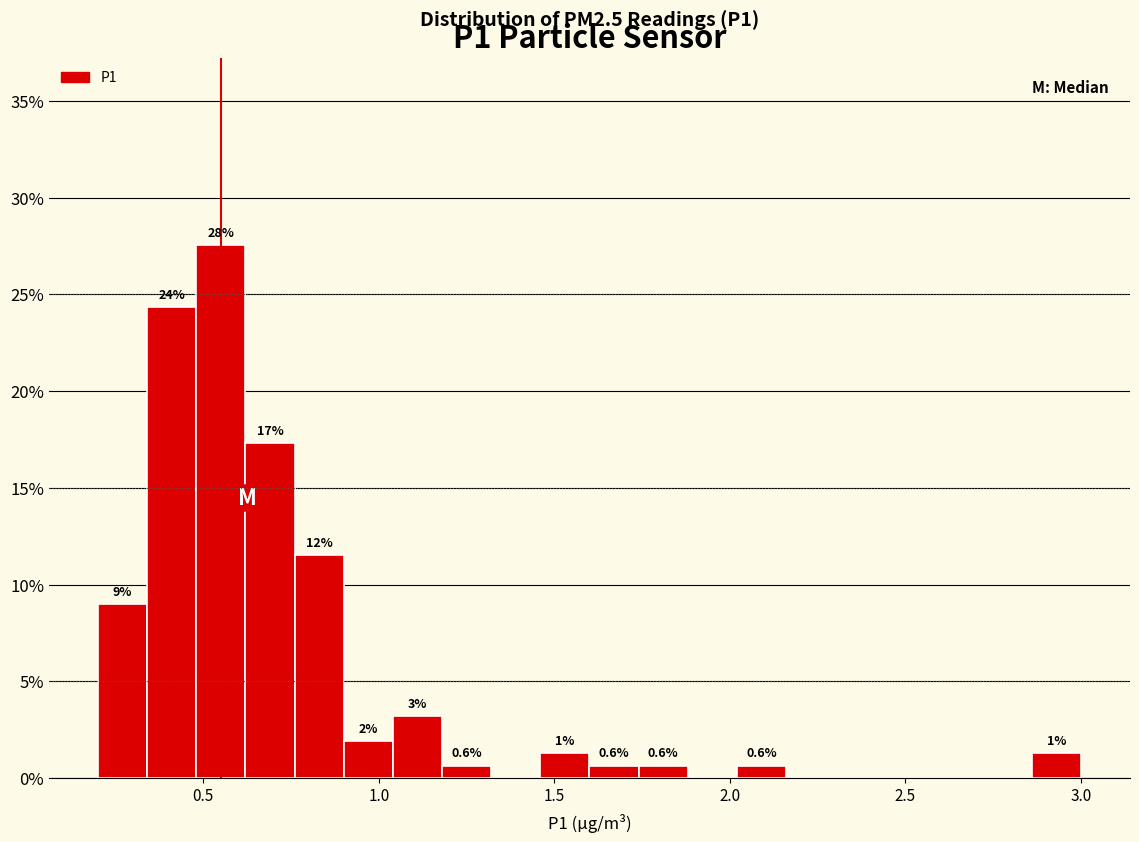

Around what value on the x-axis is the tallest bar? Give the approximate position of its centre, as read against the axis.

0.55